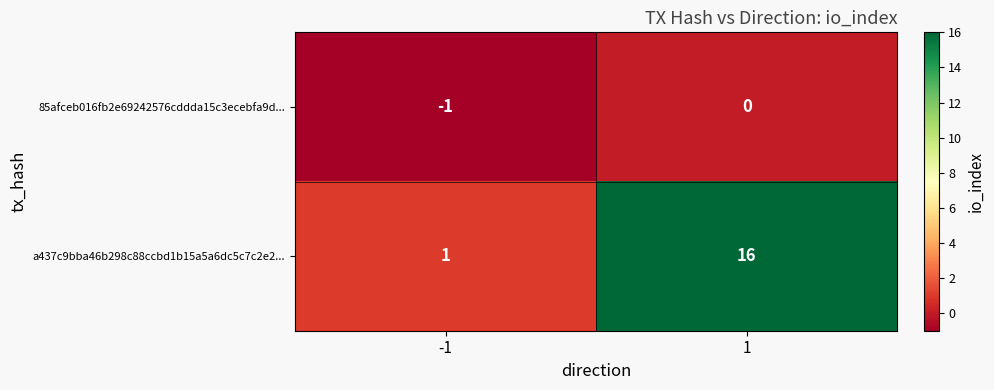

Rank the series by their average value, from highest to lowest.

a437c9bba46b298c88ccbd1b15a5a6dc5c7c2e2..., 85afceb016fb2e69242576cddda15c3ecebfa9d...